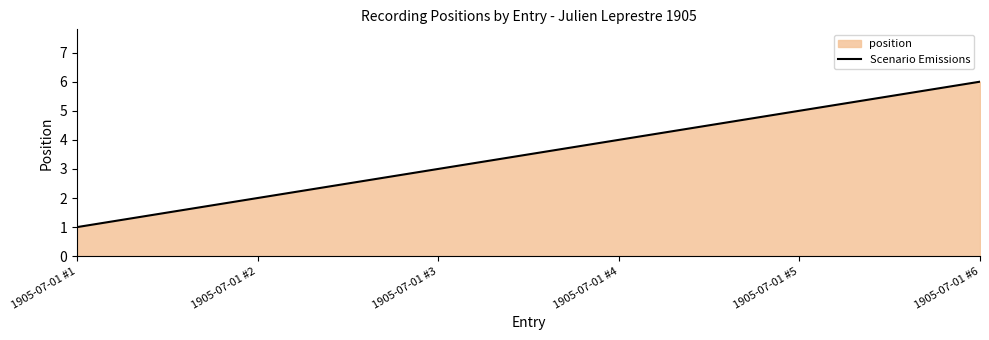

Rank the categories by value from highest to lowest.

1905-07-01 #6, 1905-07-01 #5, 1905-07-01 #4, 1905-07-01 #3, 1905-07-01 #2, 1905-07-01 #1